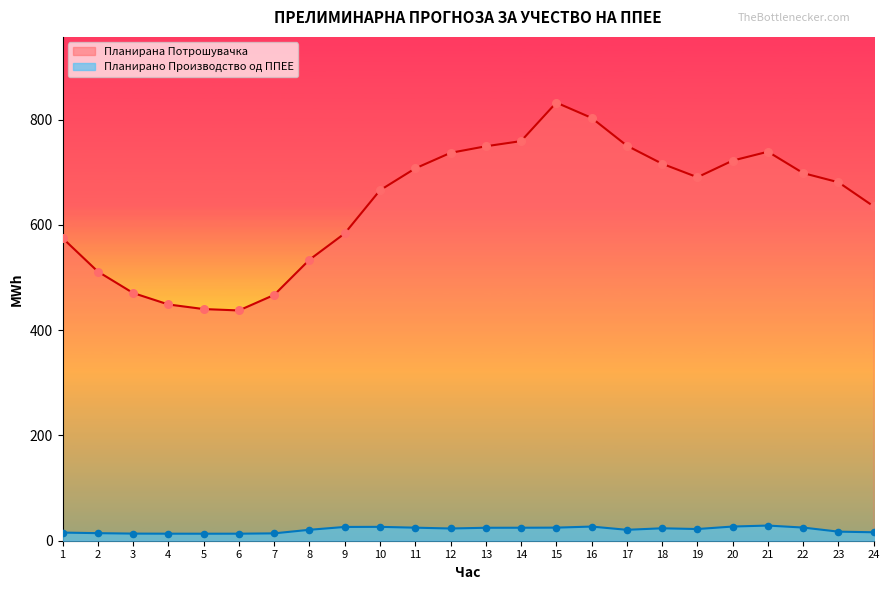

Which series has the largest total across all categories?

Планирана Потрошувачка